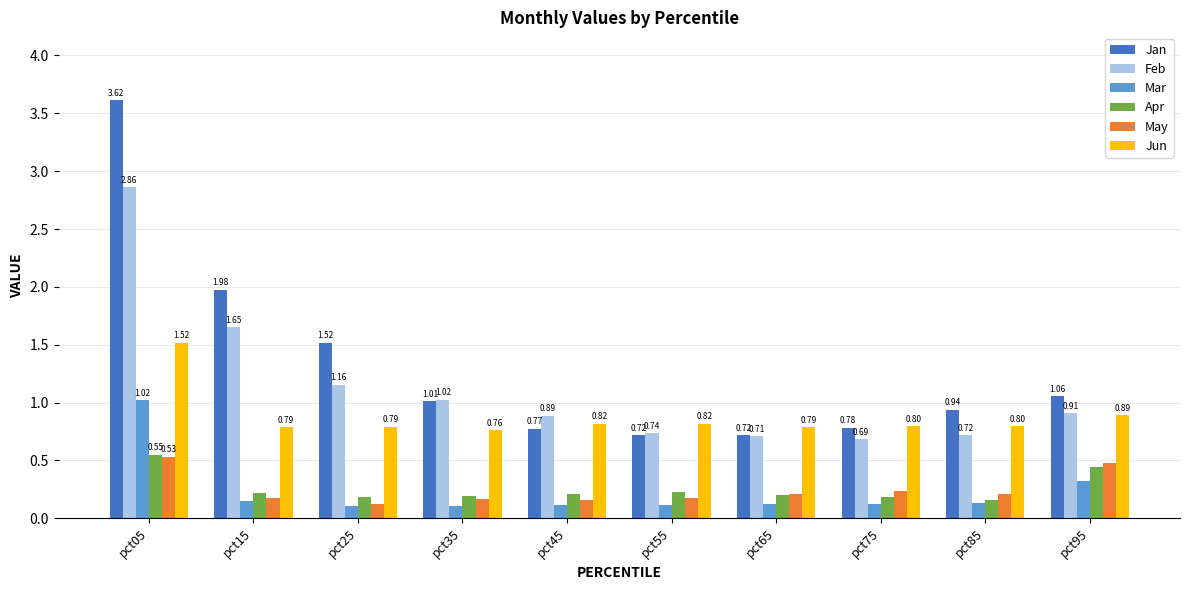

What is the difference between the Jan values at pct25 and pct65?

0.8